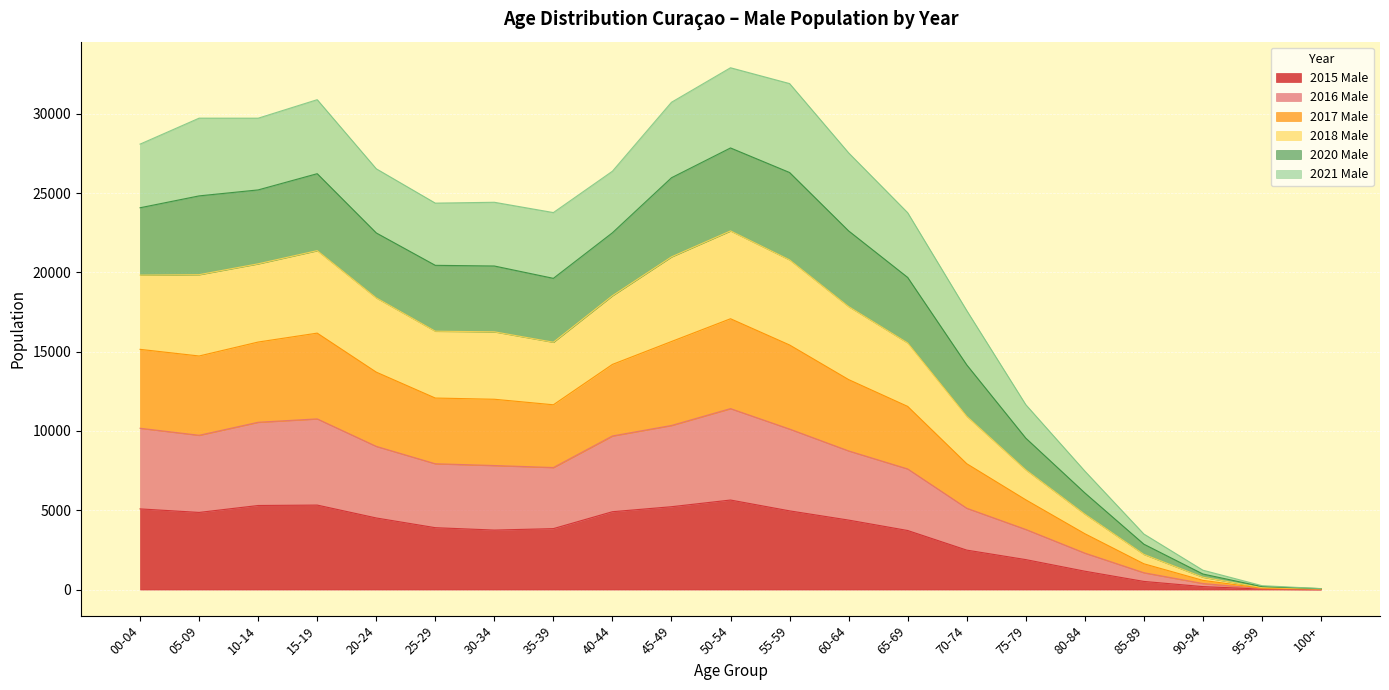

Does the chart display data point markers on the line(s)?

No